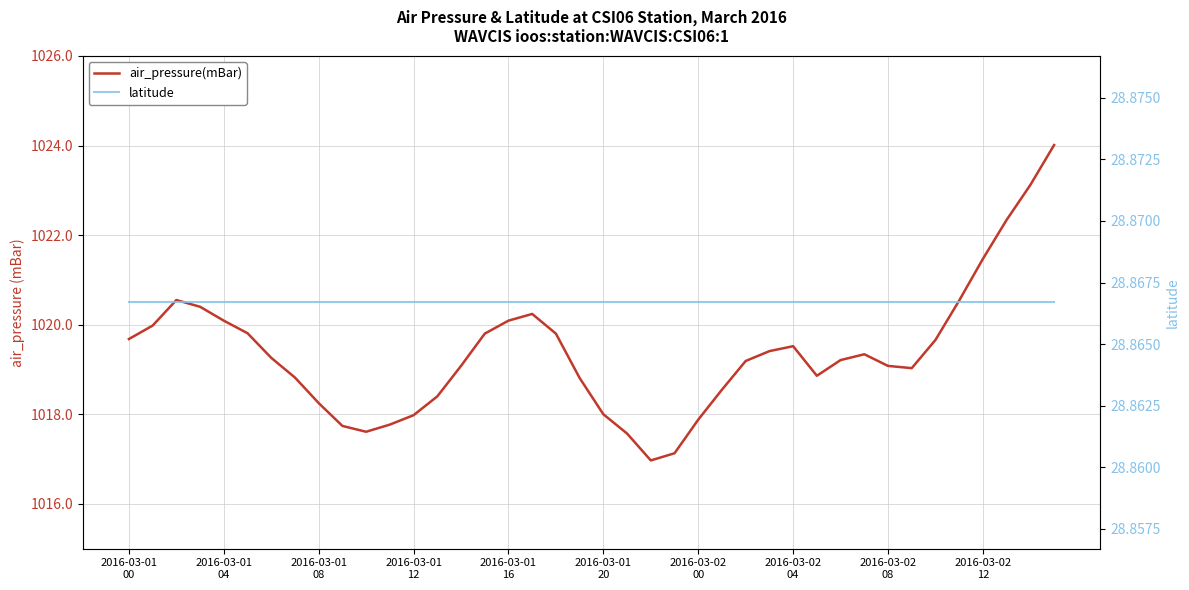

At which label is air_pressure(mBar) closest to 1020?

2016-03-01
04